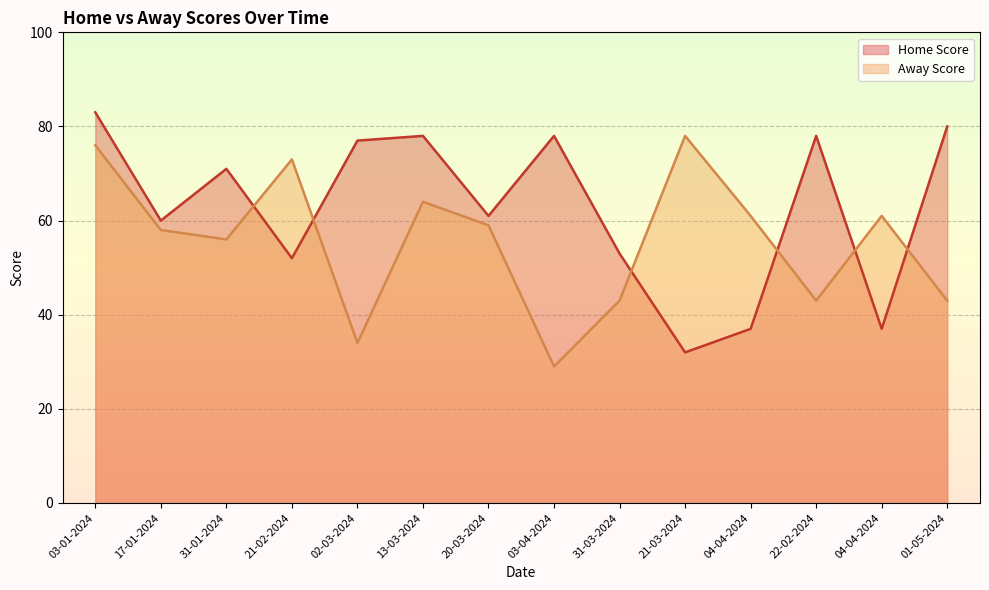

Rank the series by their average value, from highest to lowest.

Home Score, Away Score